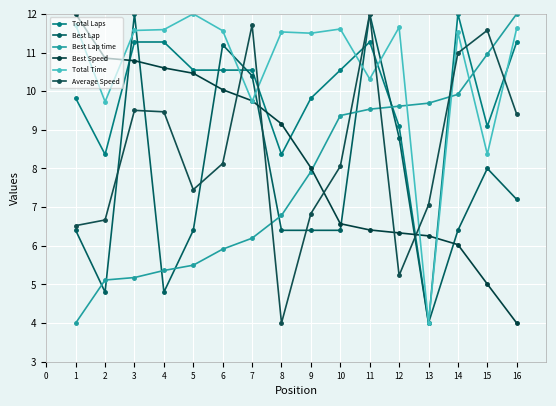

What is the average value of the Total Laps series?

9.9